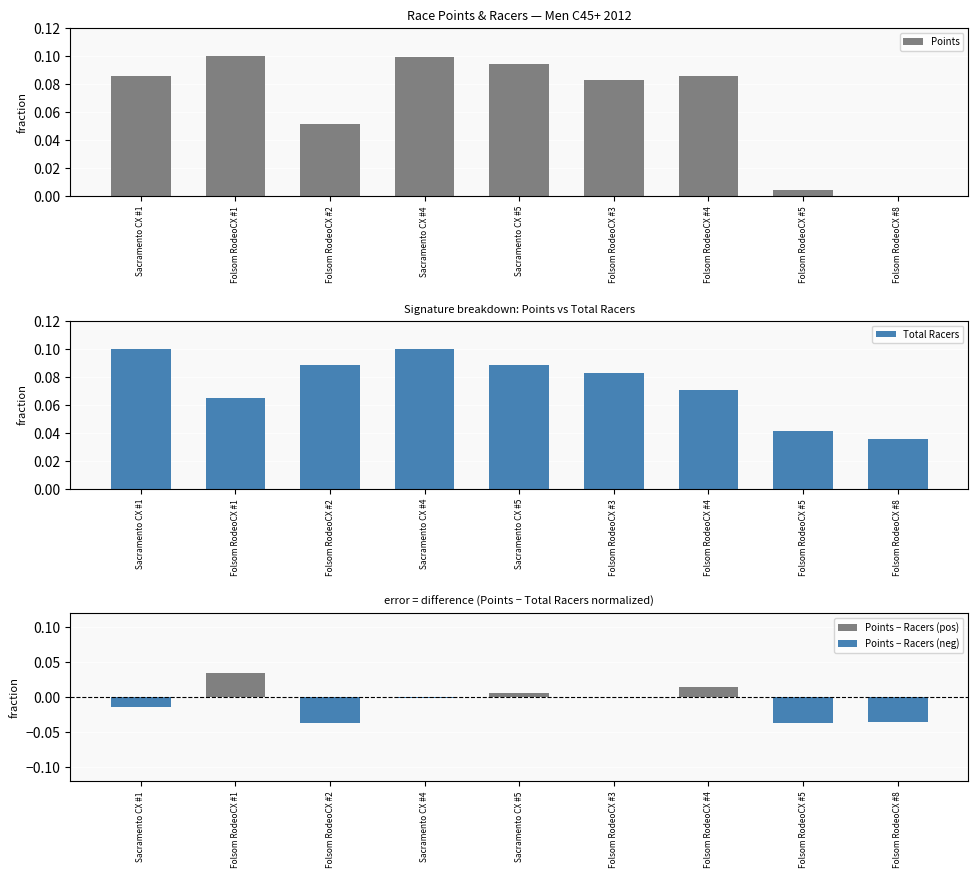

Read the Total Racers value at Sacramento CX #5.

0.1